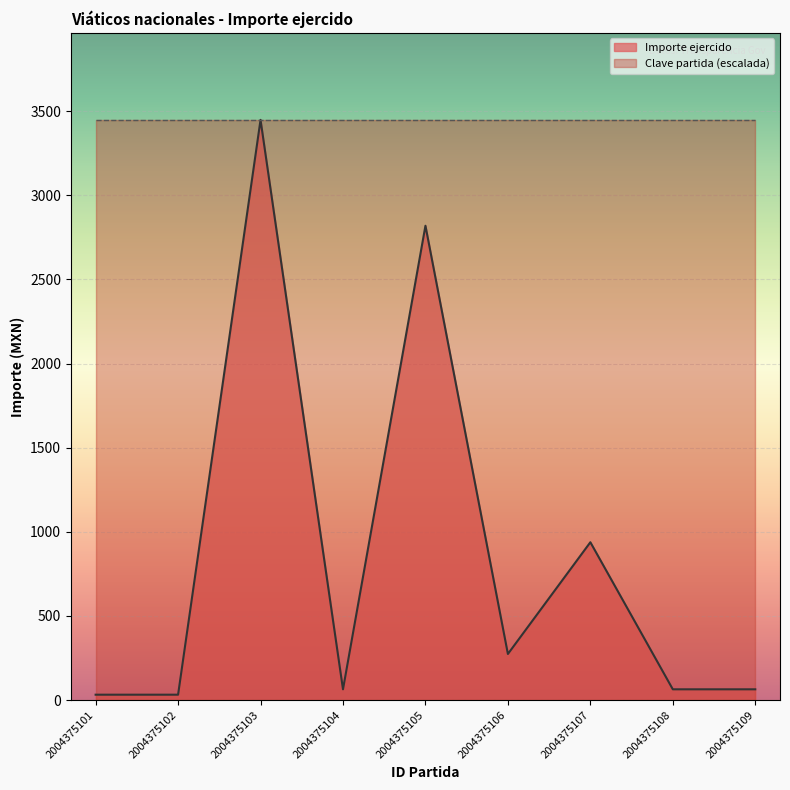

What is the sum of all values?

7735.1